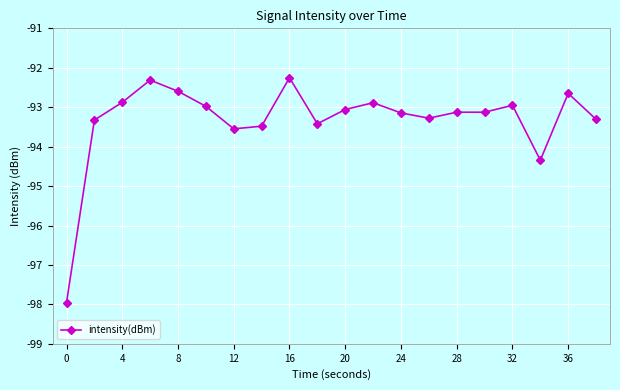

What is the sum of all values?

-1866.6